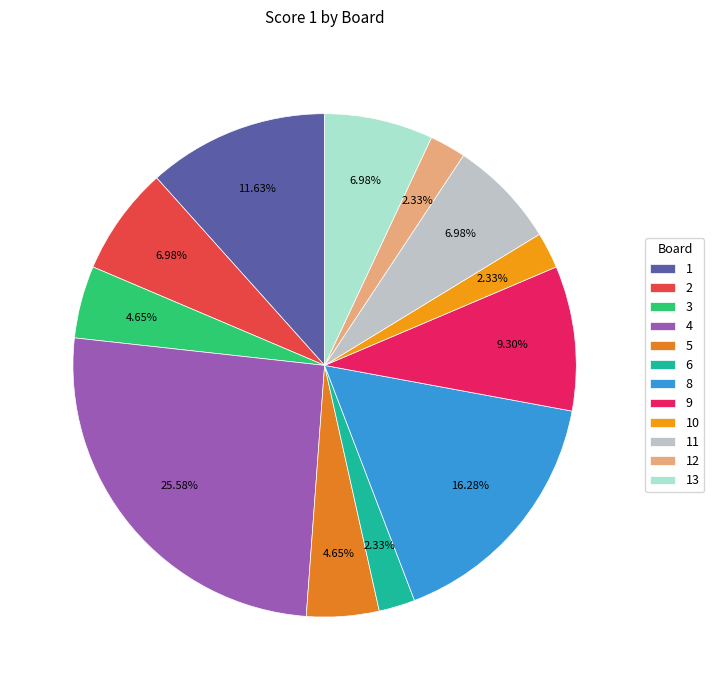

To the nearest percent, what is the average slice percentage?

8%